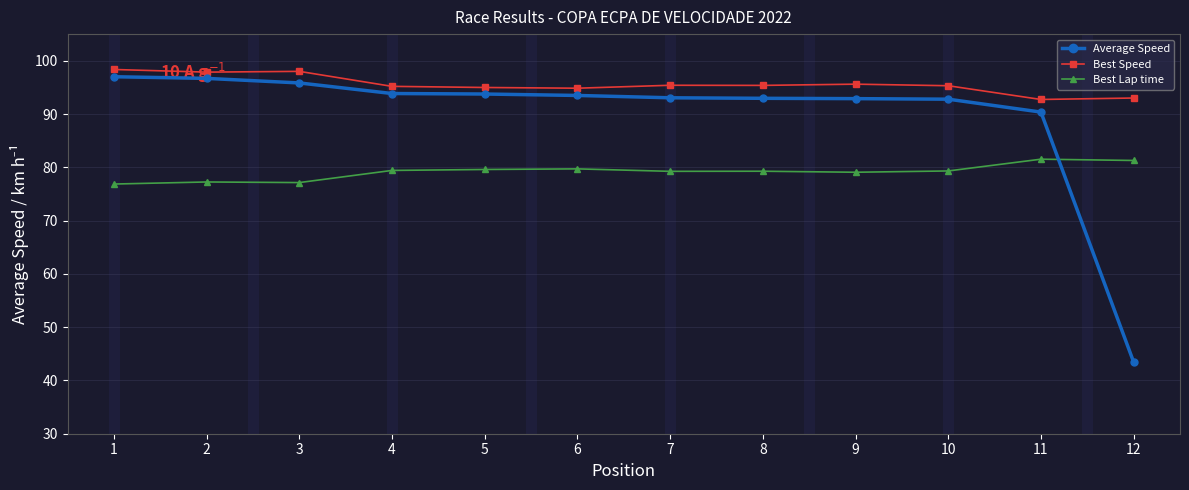

What is the sum of all Average Speed values?

1076.1